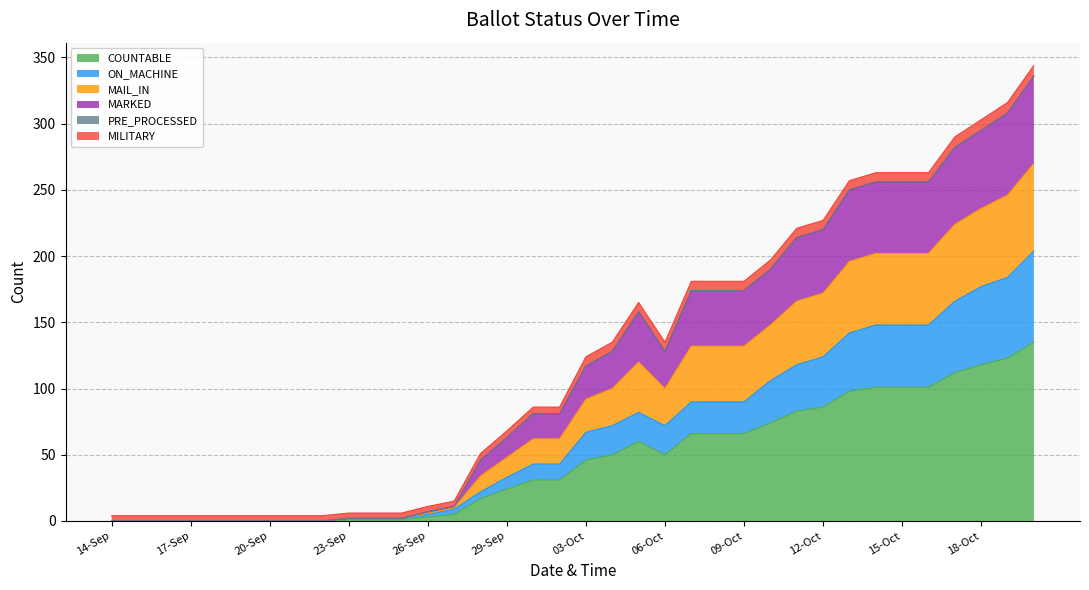

The value of COUNTABLE at 03-Oct is 64. True or false?

False